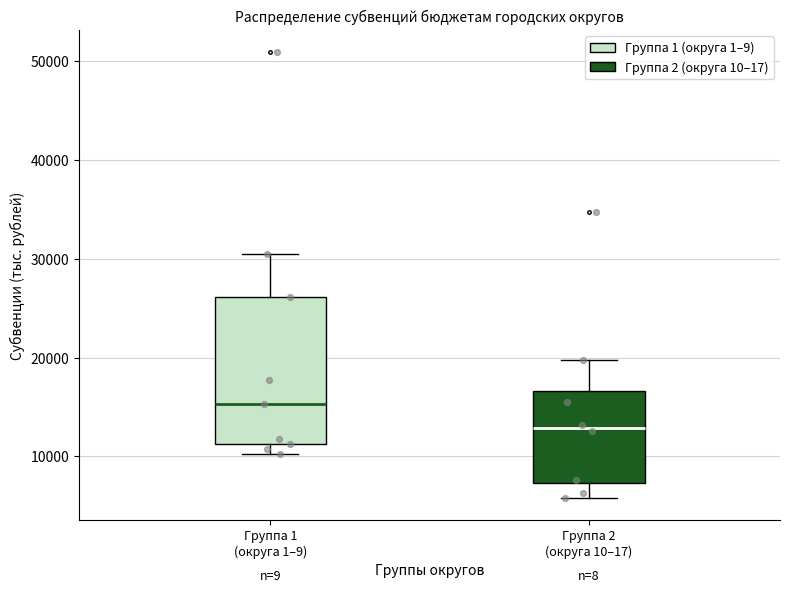

Which box's median line is the lowest?

Группа 2 (округа 10–17)